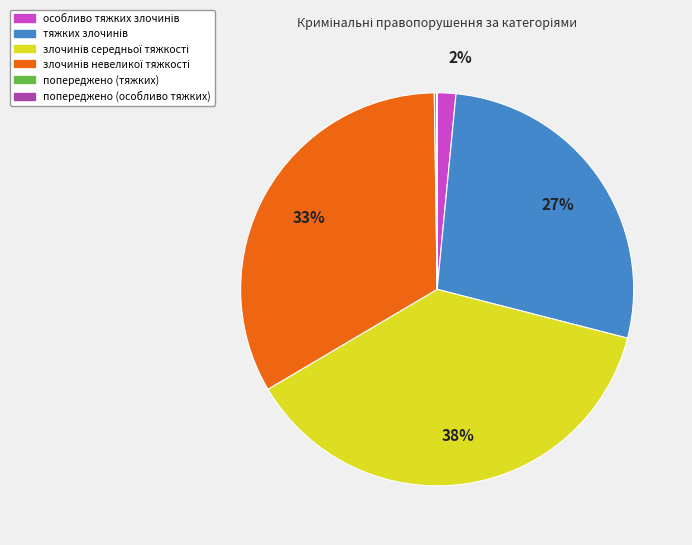

Is there a majority slice in this chart?

No